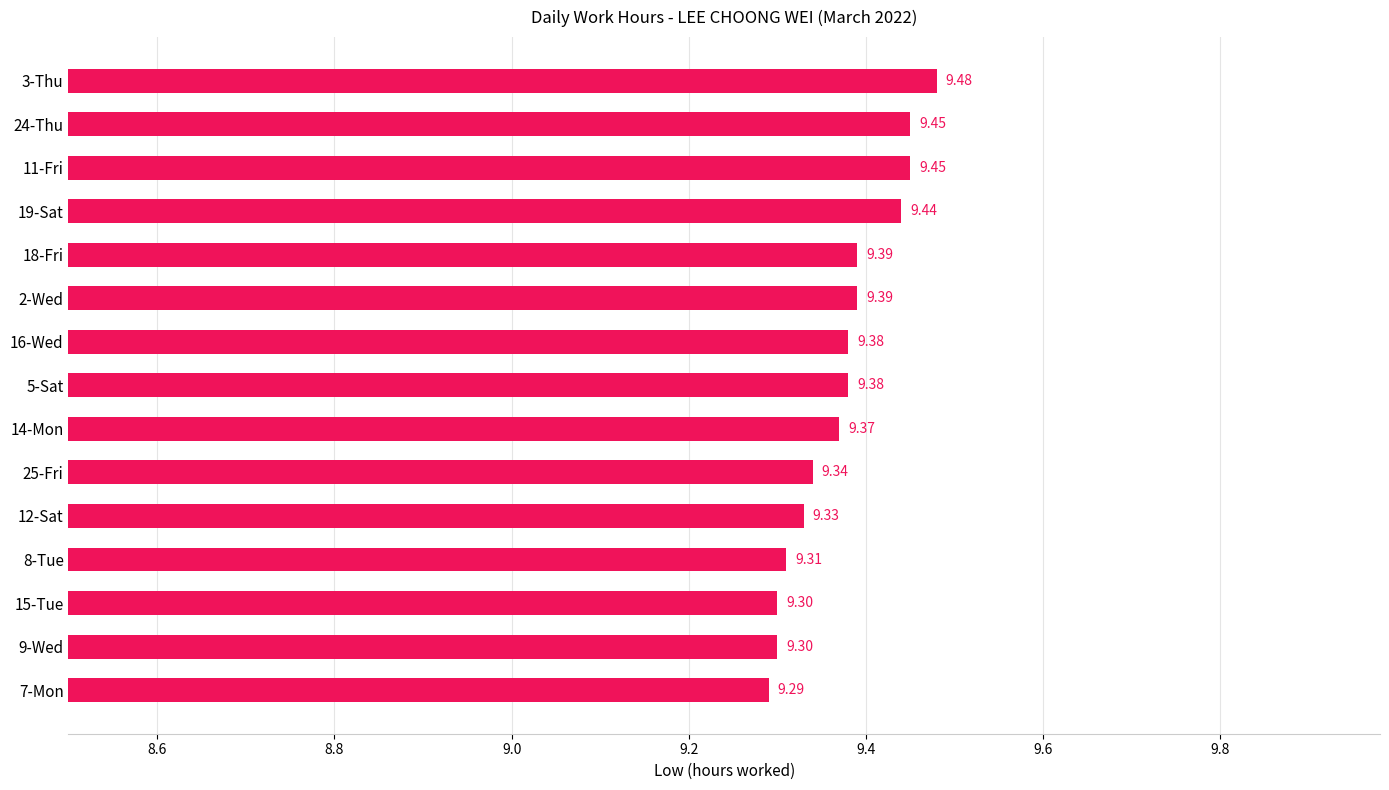

What is the sum of the values at 9-Wed and 8-Tue?

18.6